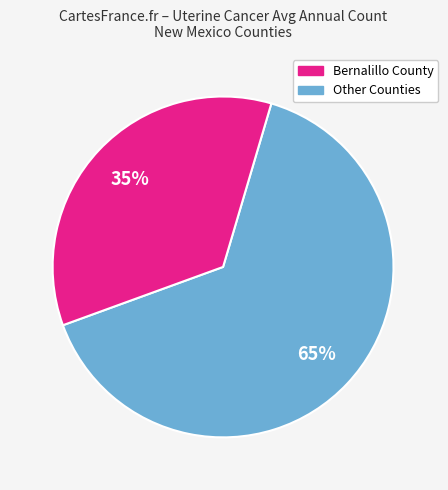

To the nearest percent, what is the difference between the largest and smallest slice percentages?

30%